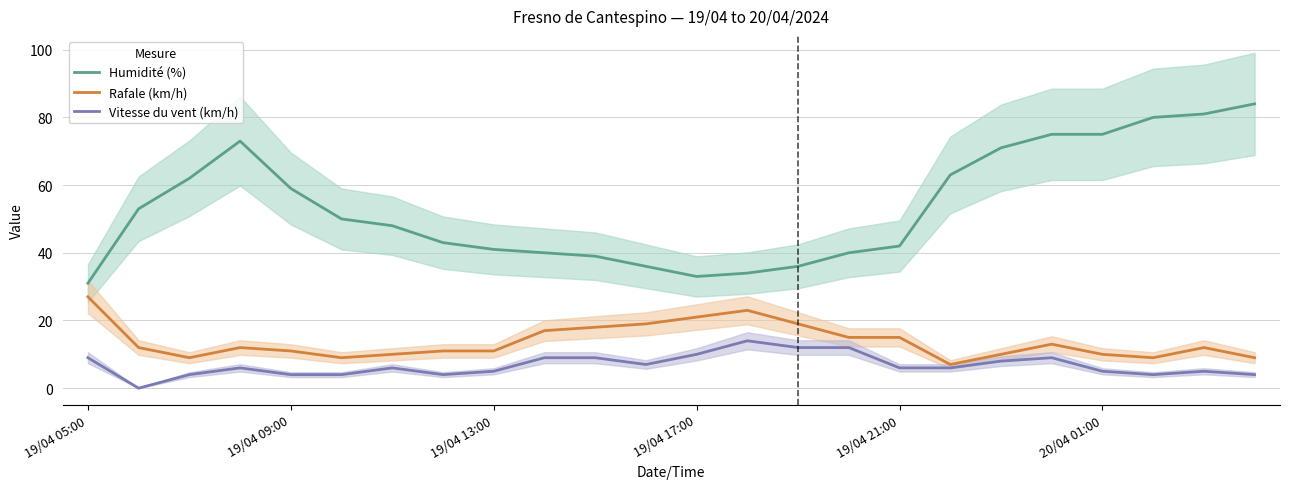

True or false: Rafale (km/h) and Humidité (%) intersect in this chart.

False